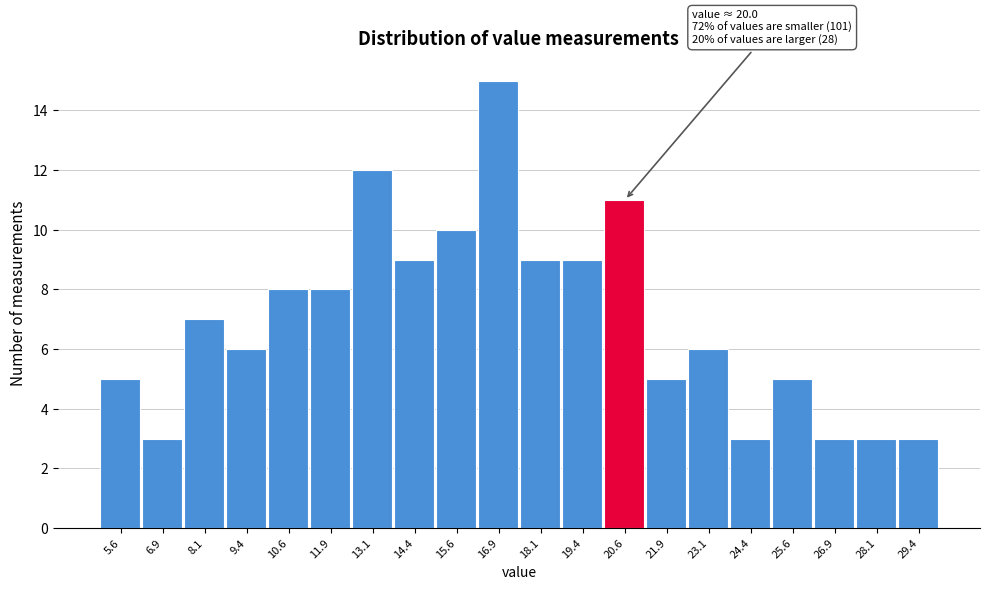

Which range on the x-axis has the tallest bar?

16.25 to 17.50